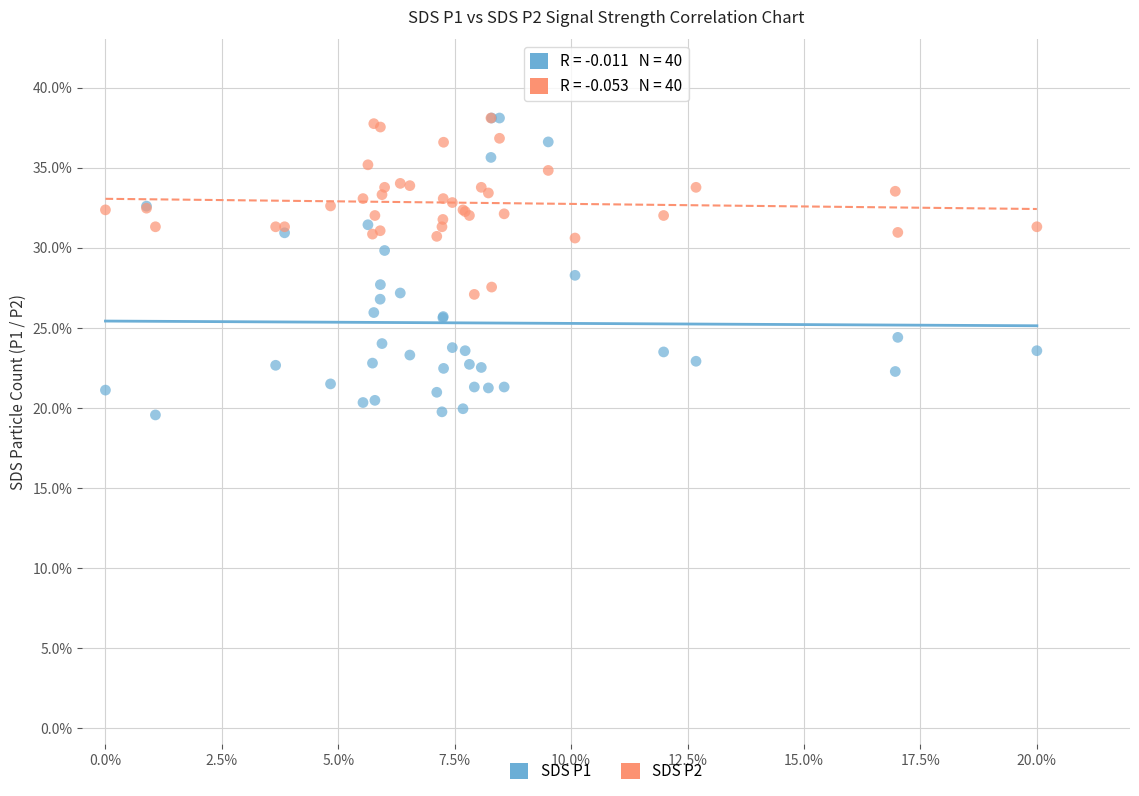

Which series has the widest spread of Y values?

SDS P1